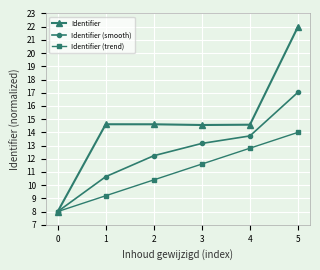

How many values in the Identifier (trend) series exceed 11?

3